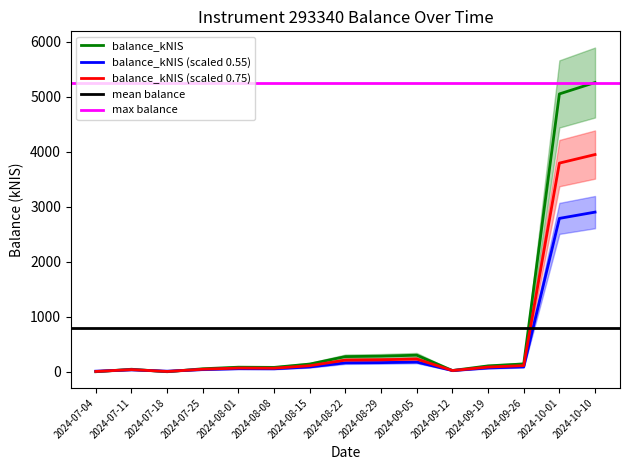

Rank the categories by value from lowest to highest.

2024-07-04, 2024-07-18, 2024-09-12, 2024-07-11, 2024-07-25, 2024-08-08, 2024-08-01, 2024-09-19, 2024-08-15, 2024-09-26, 2024-08-22, 2024-08-29, 2024-09-05, 2024-10-01, 2024-10-10